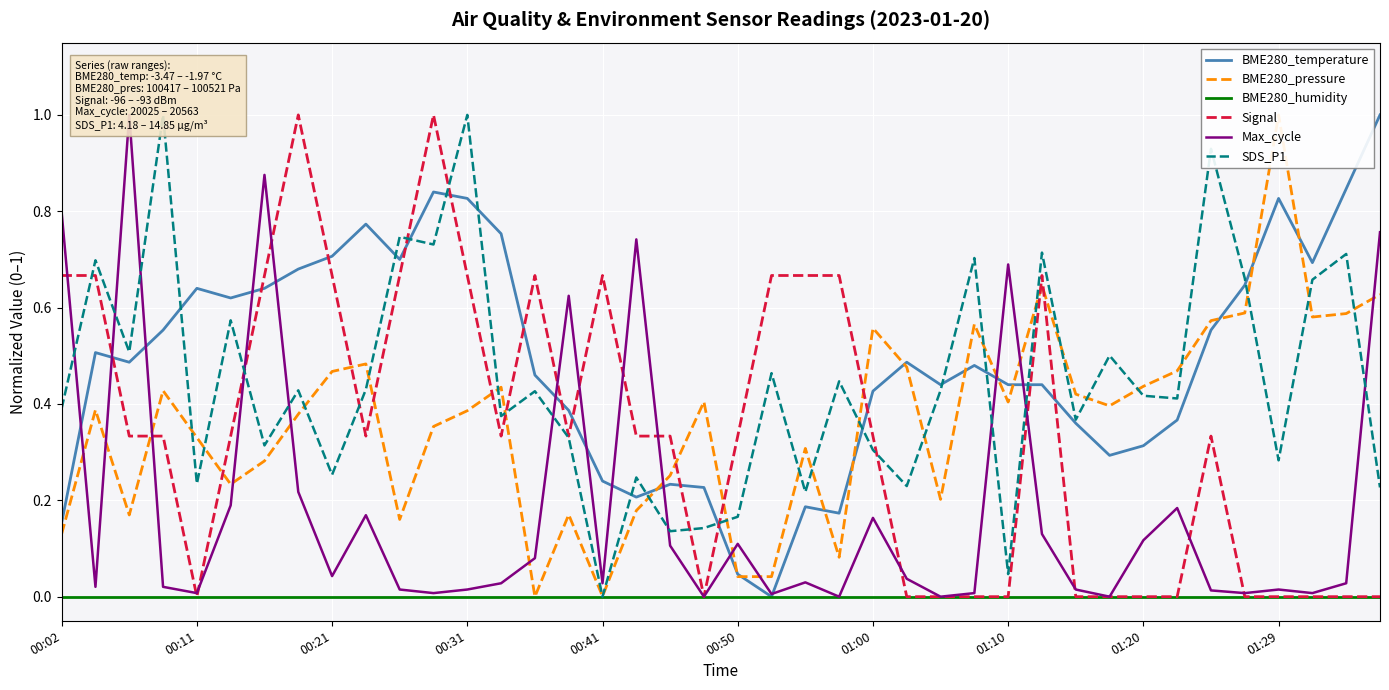

True or false: Signal and BME280_temperature intersect in this chart.

True